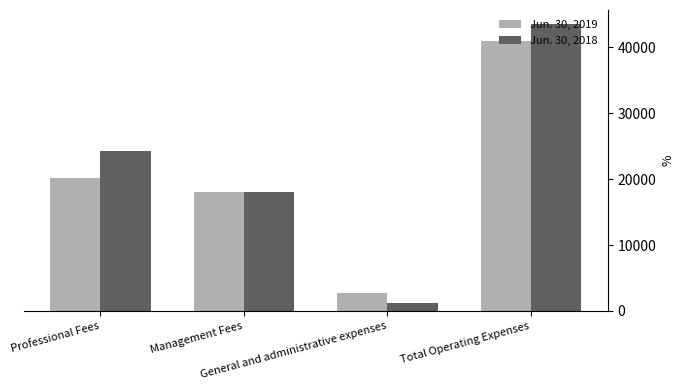

What is the minimum value for Jun. 30, 2018?

1191